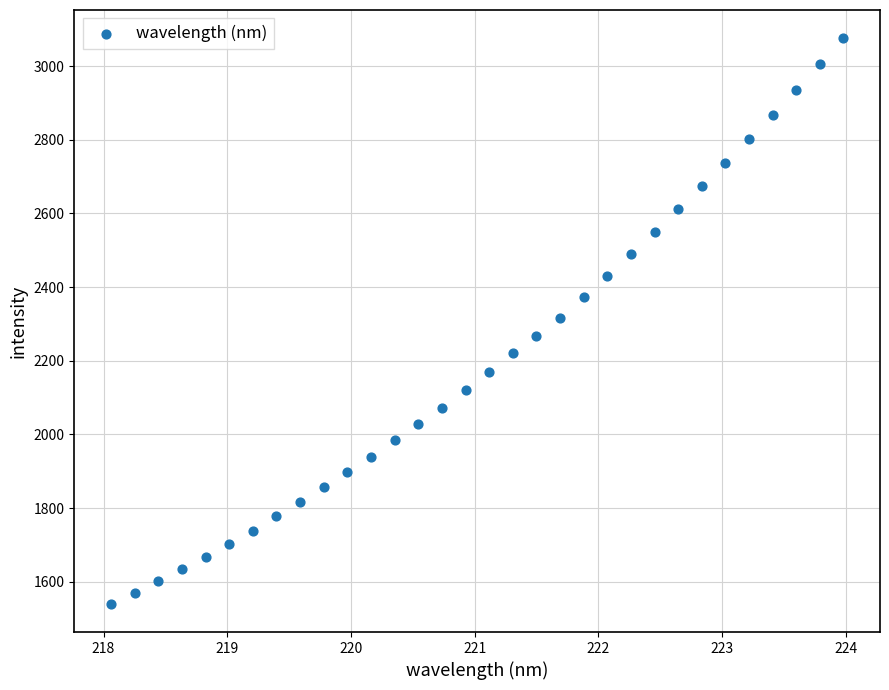

What is the range of X values (max minus min)?

5.9